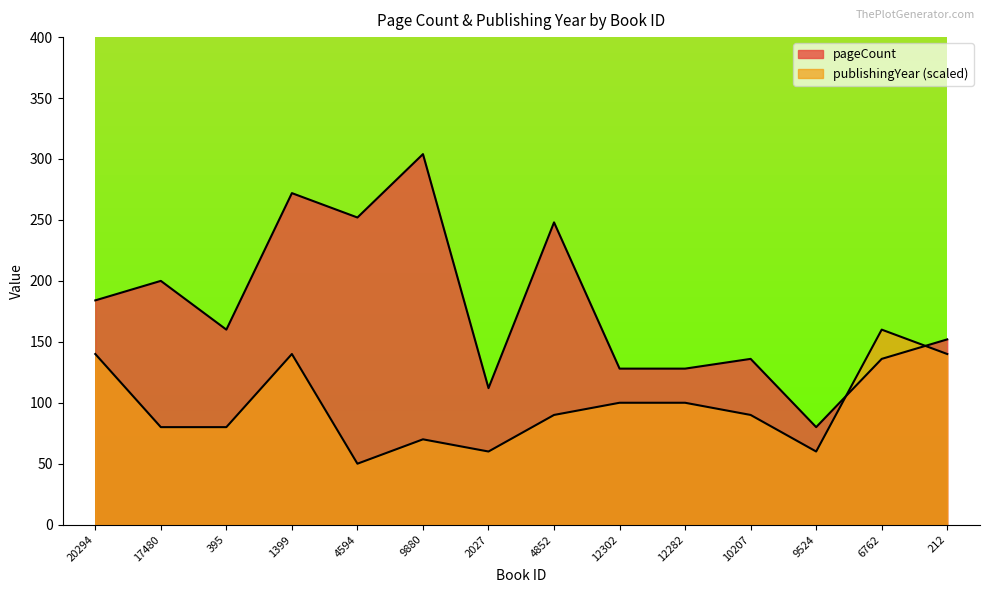

How many interior local peaks does the publishingYear series have?

3